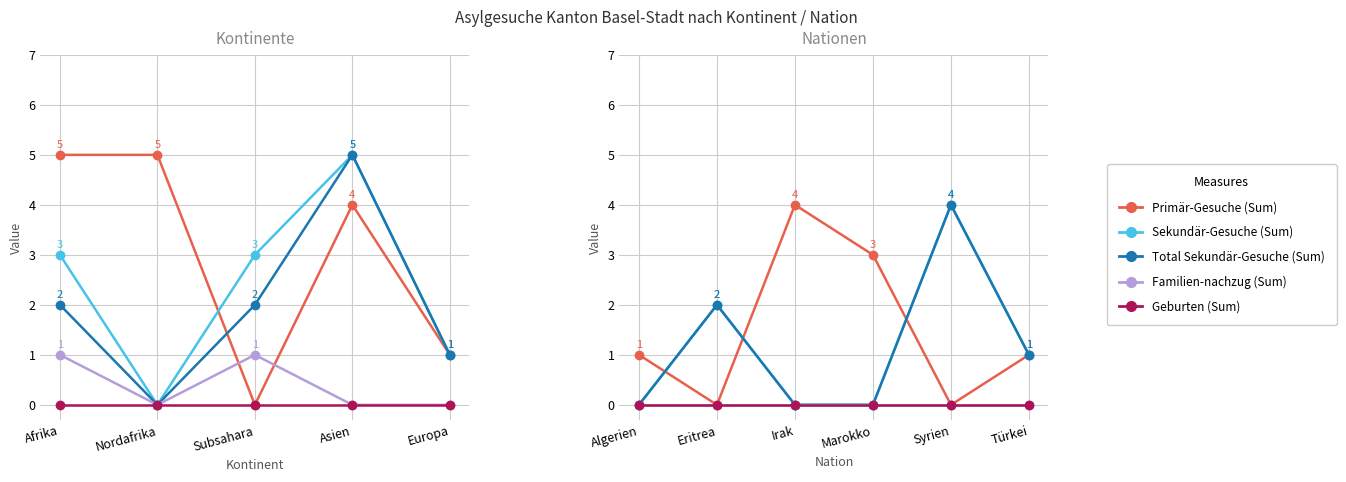

True or false: Total Sekundär-Gesuche (Sum) and Geburten (Sum) cross at least once.

False